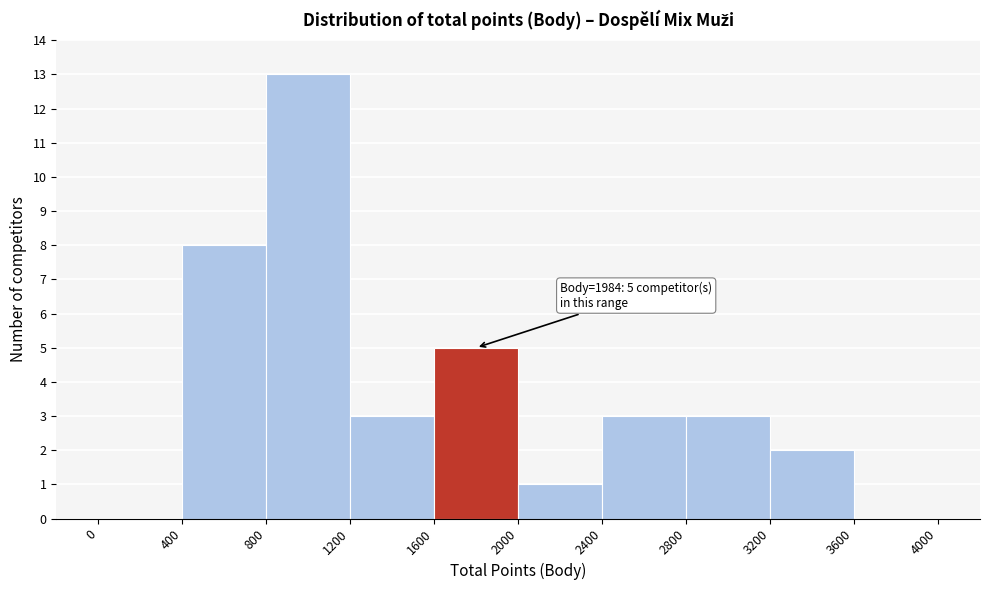

Over which range of the x-axis is the bar tallest?

800 to 1200